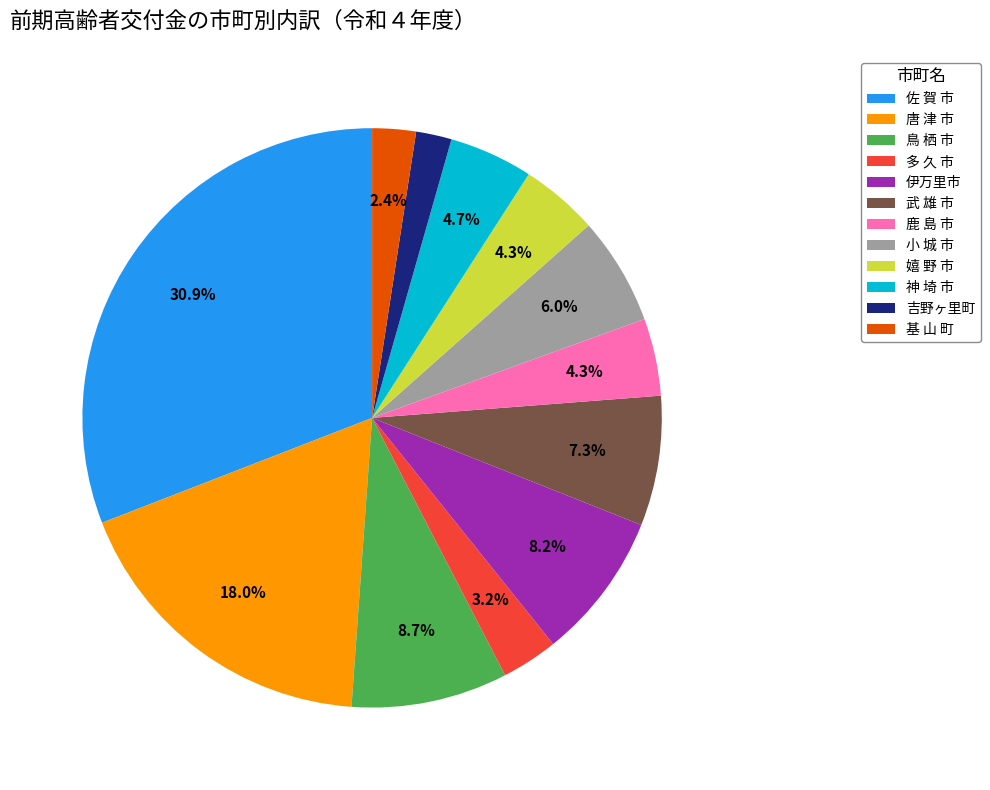

Between 吉野ヶ里町 and 唐 津 市, which is larger?

唐 津 市